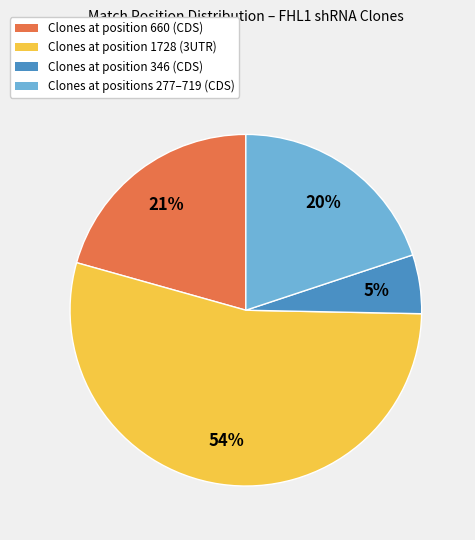

To the nearest percent, what portion does Clones at position 660 (CDS) represent?

21%